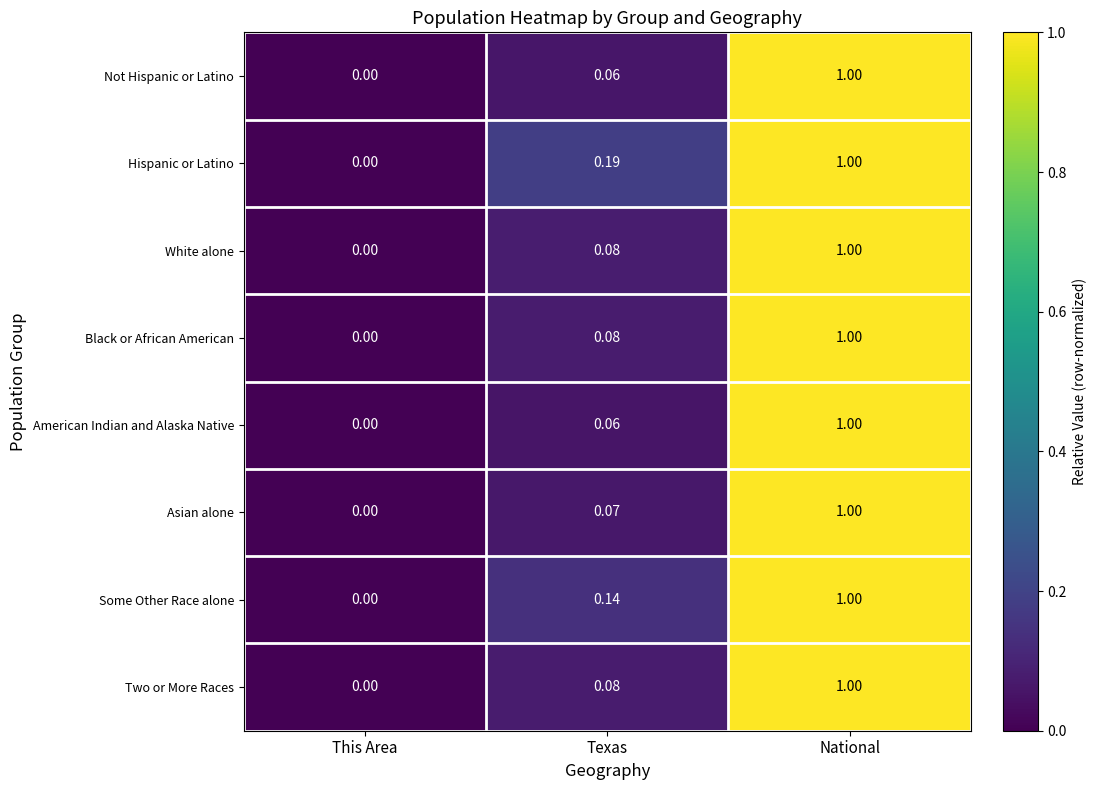

Rank the categories by Hispanic or Latino value from lowest to highest.

This Area, Texas, National